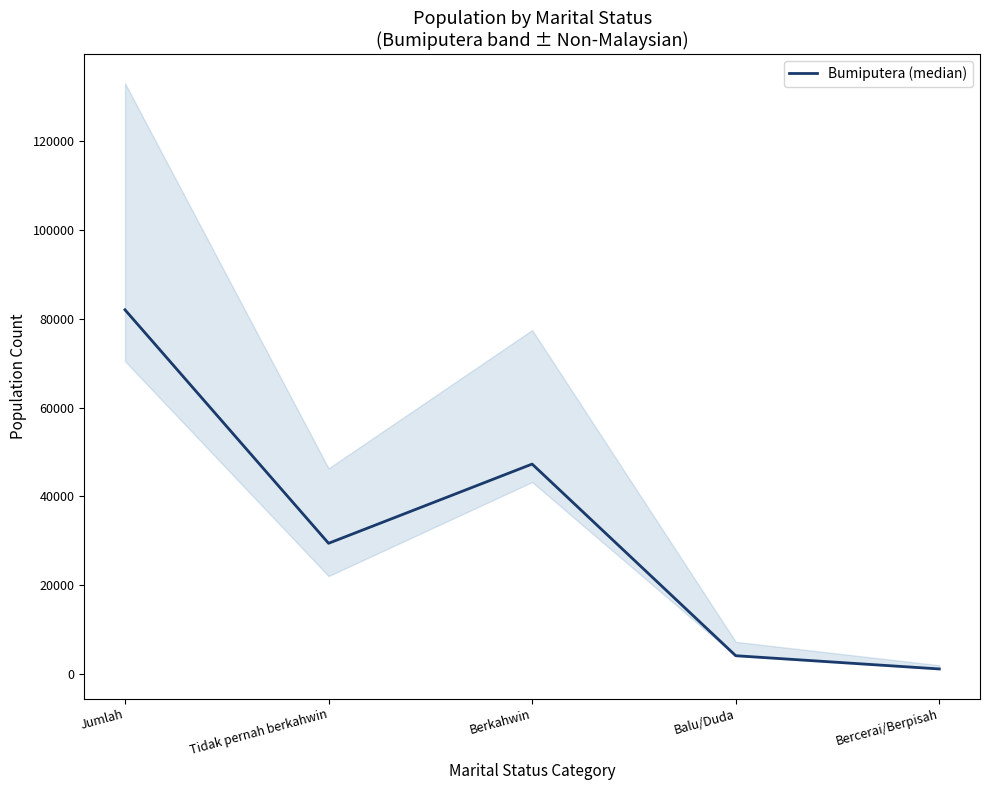

Approximately how many times larger is the value at Balu/Duda compared to Tidak pernah berkahwin?

0.1